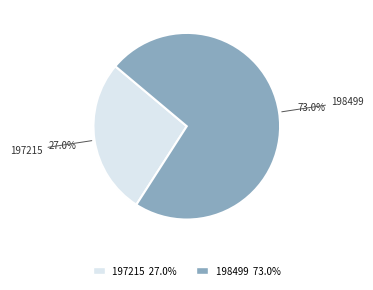

To the nearest percent, what is the combined percentage of 198499 and 197215?

100%